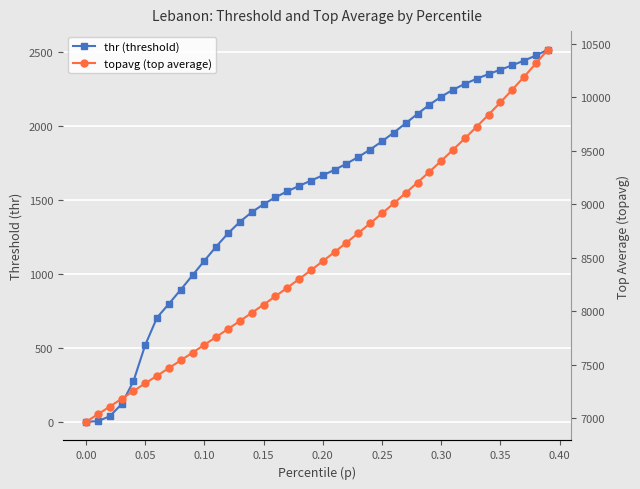

What are all the series names shown in the legend?

thr (threshold), topavg (top average)